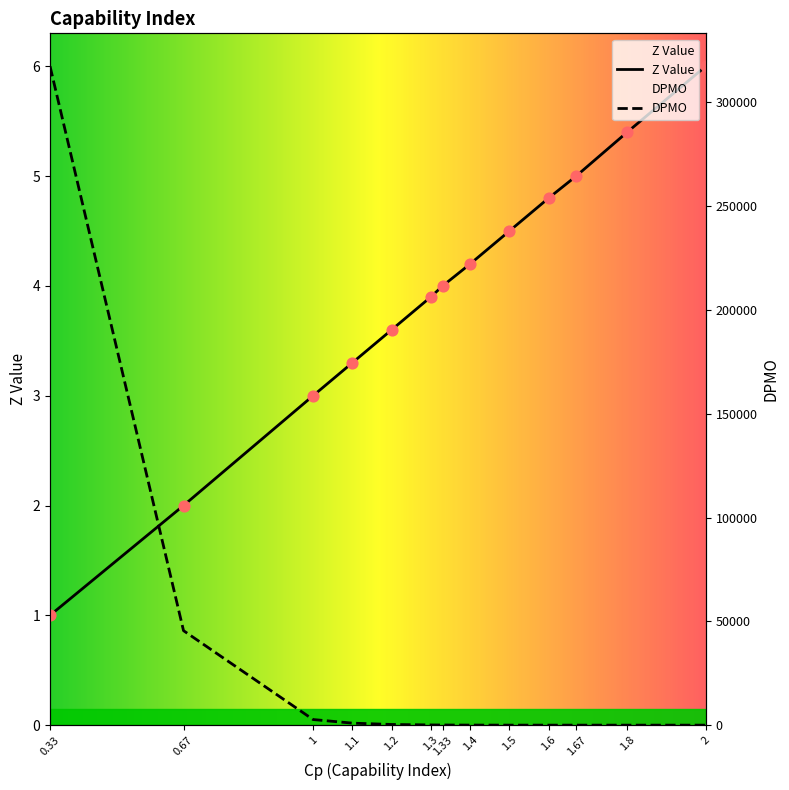

Is the value of DPMO at 0.33 greater than the value of Z Value at 0.67?

Yes